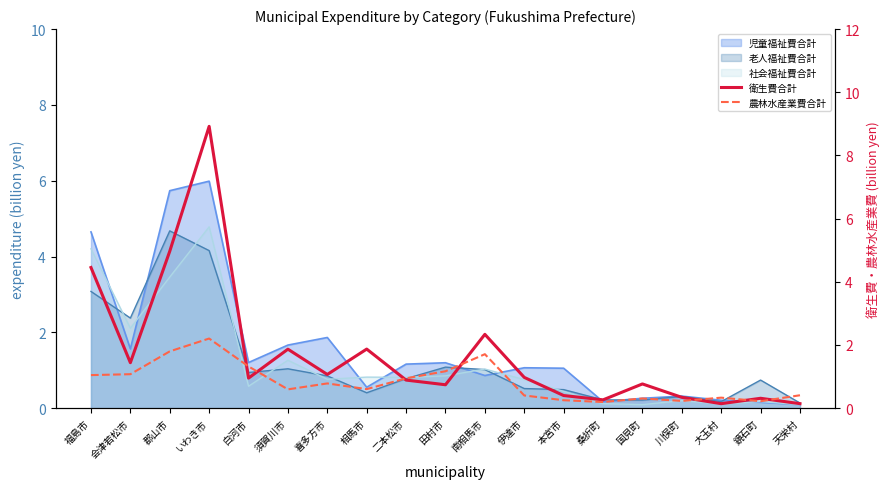

In 衛生費合計, how many points are higher than both neighbors (excluding endpoints)?

6